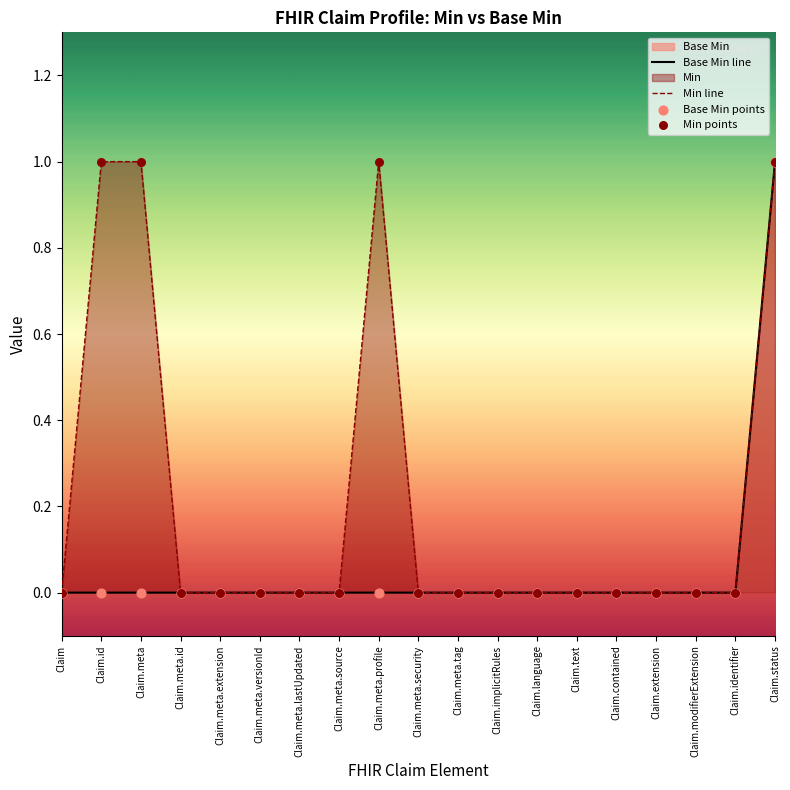

At which category is the sum across all series the highest?

Claim.status